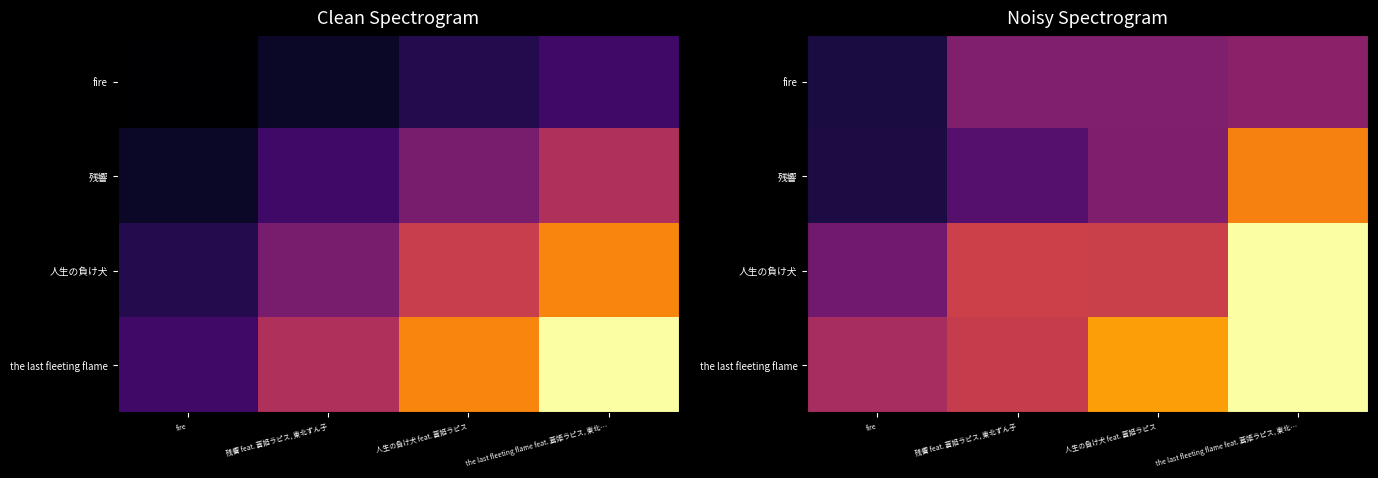

What is the difference between the 残響 values at the last fleeting flame feat. 蒼姫ラピス, 東北… and 人生の負け犬 feat. 蒼姫ラピス?

0.4